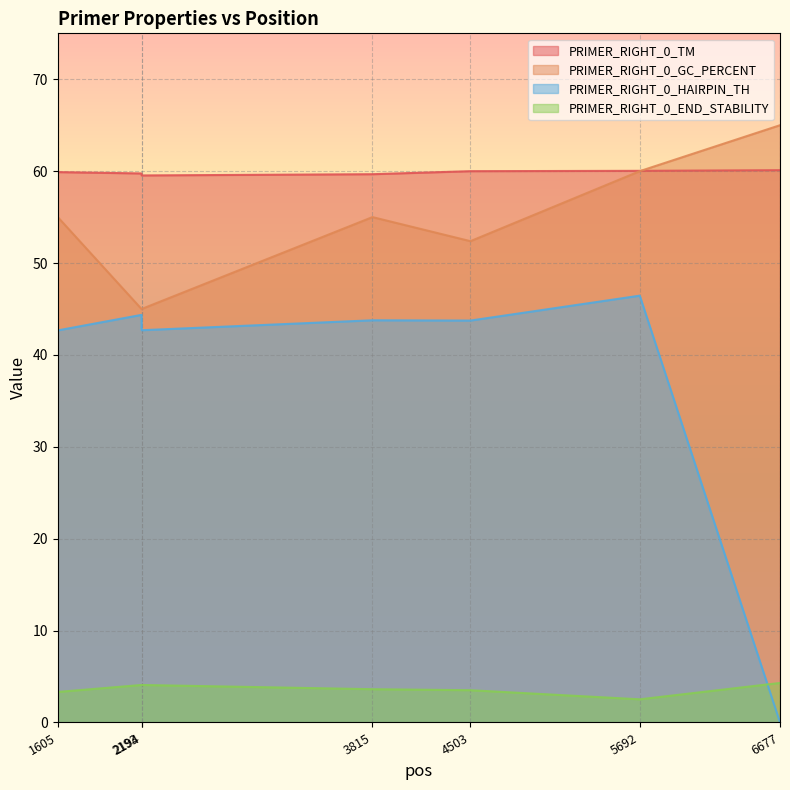

Which category has the highest value in the PRIMER_RIGHT_0_HAIRPIN_TH series?

5692